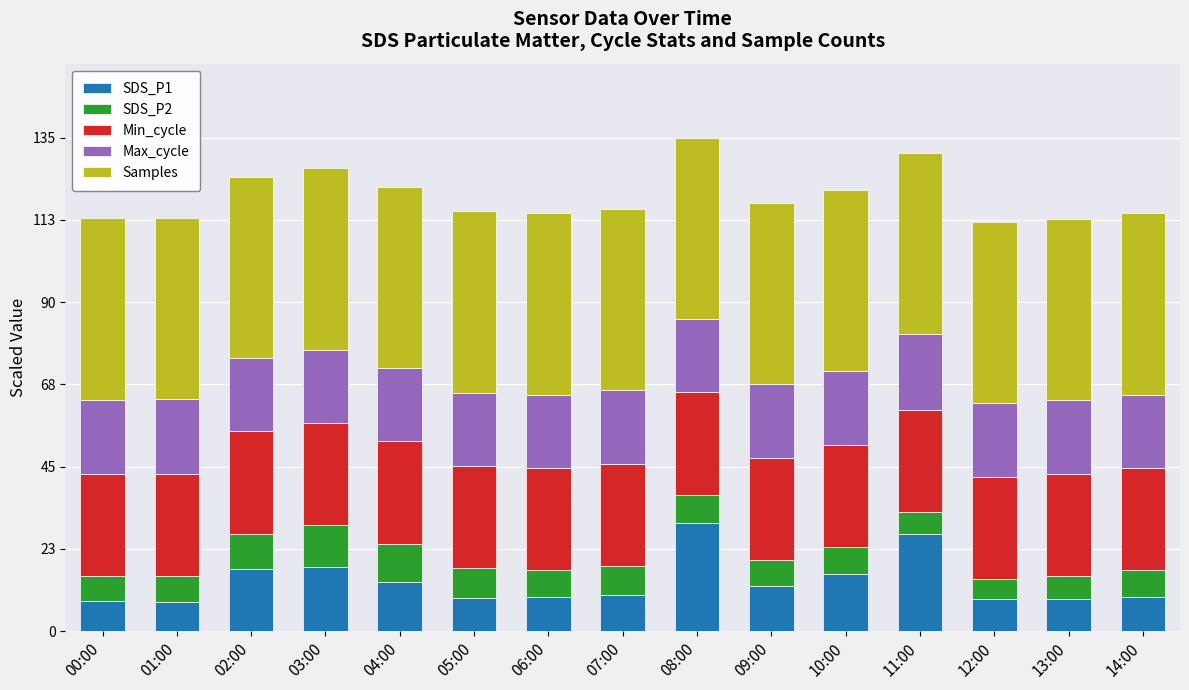

The SDS_P1 series shows 13.4 at 04:00. True or false?

True